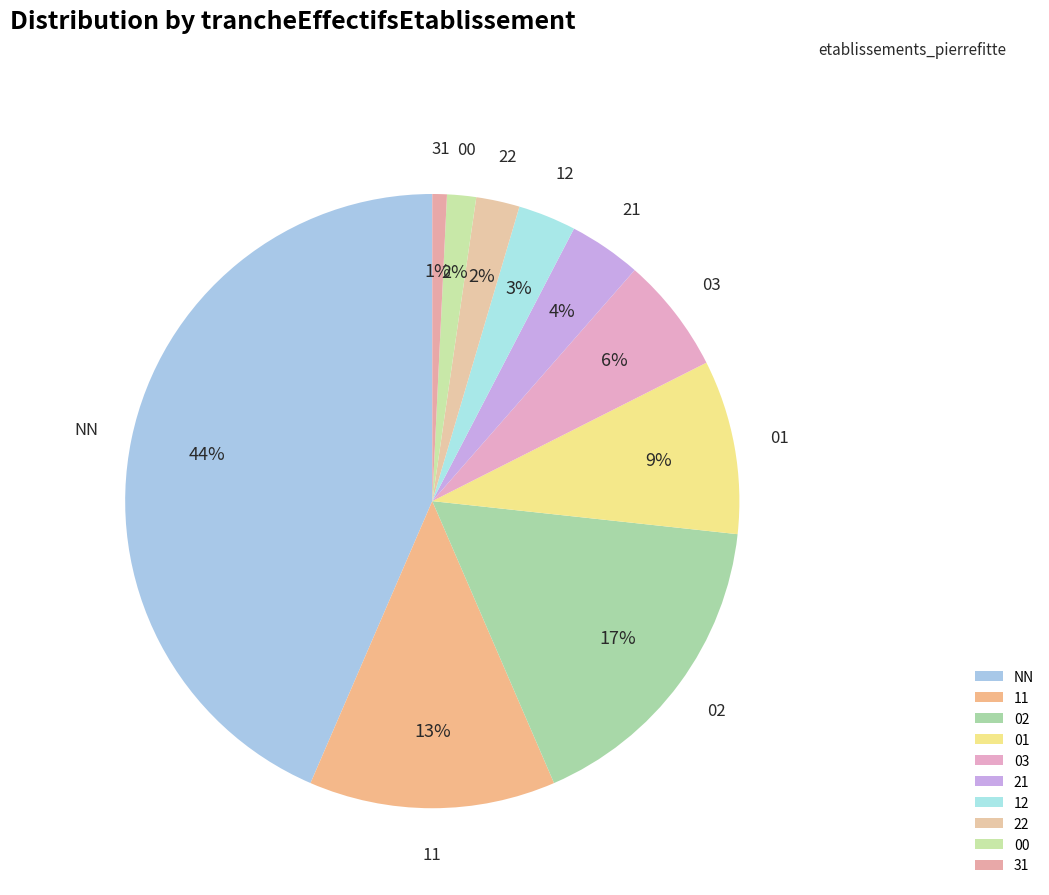

How many segments does this pie chart have?

10